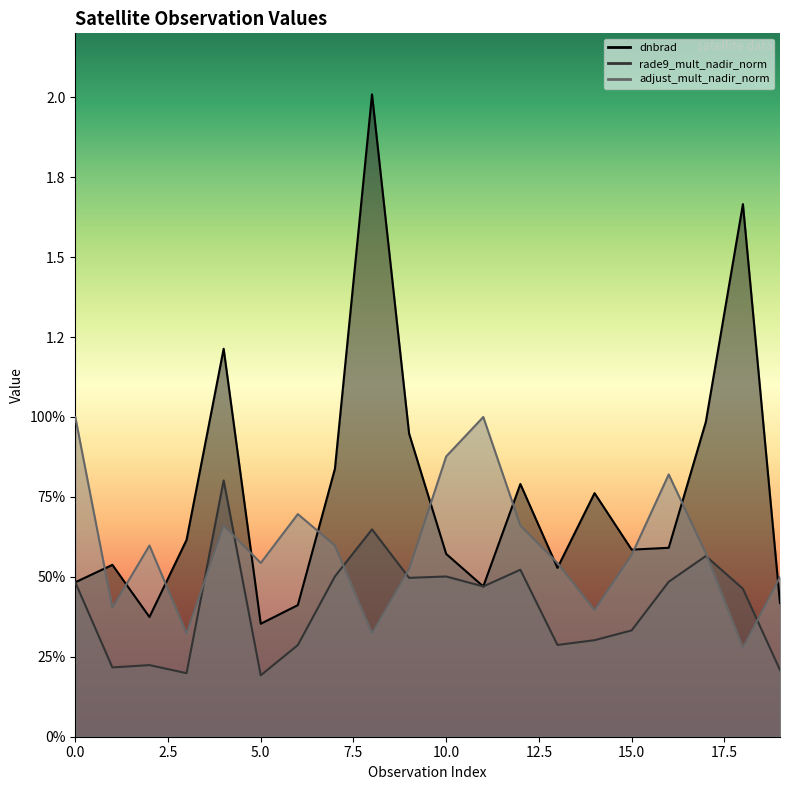

Which series has the largest total across all categories?

dnbrad